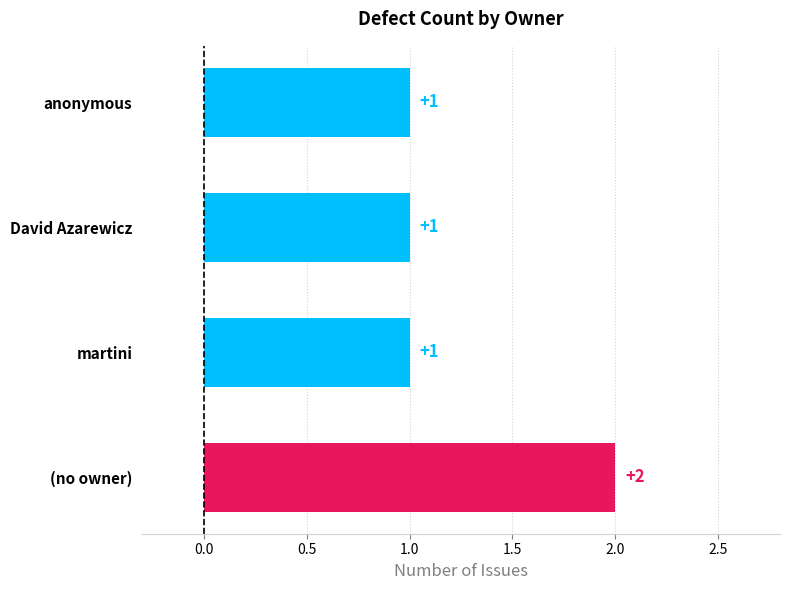

How many distinct data groups are displayed?

1